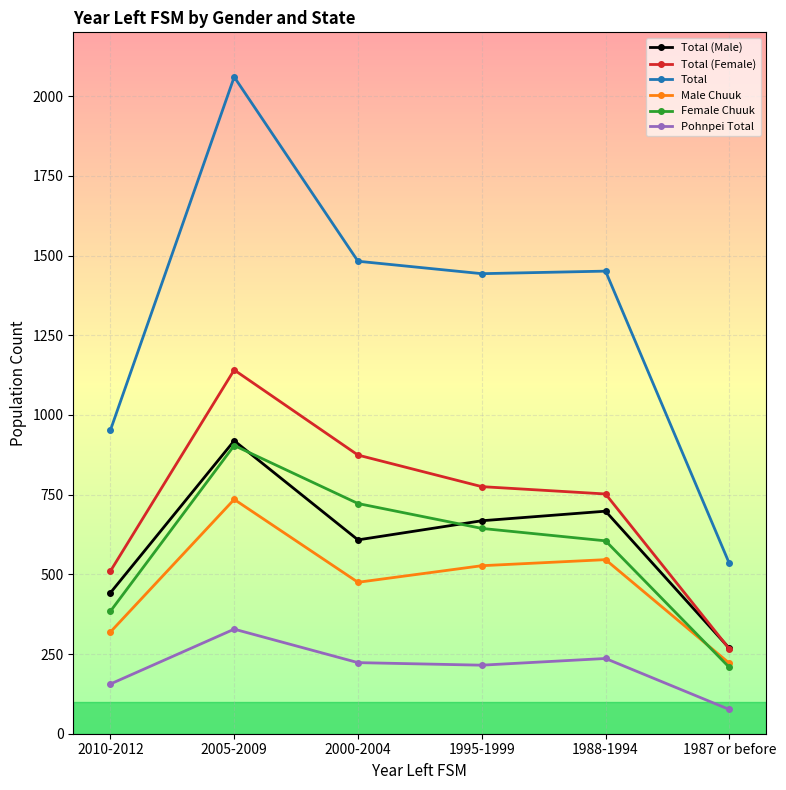

True or false: Female Chuuk and Total cross at least once.

False